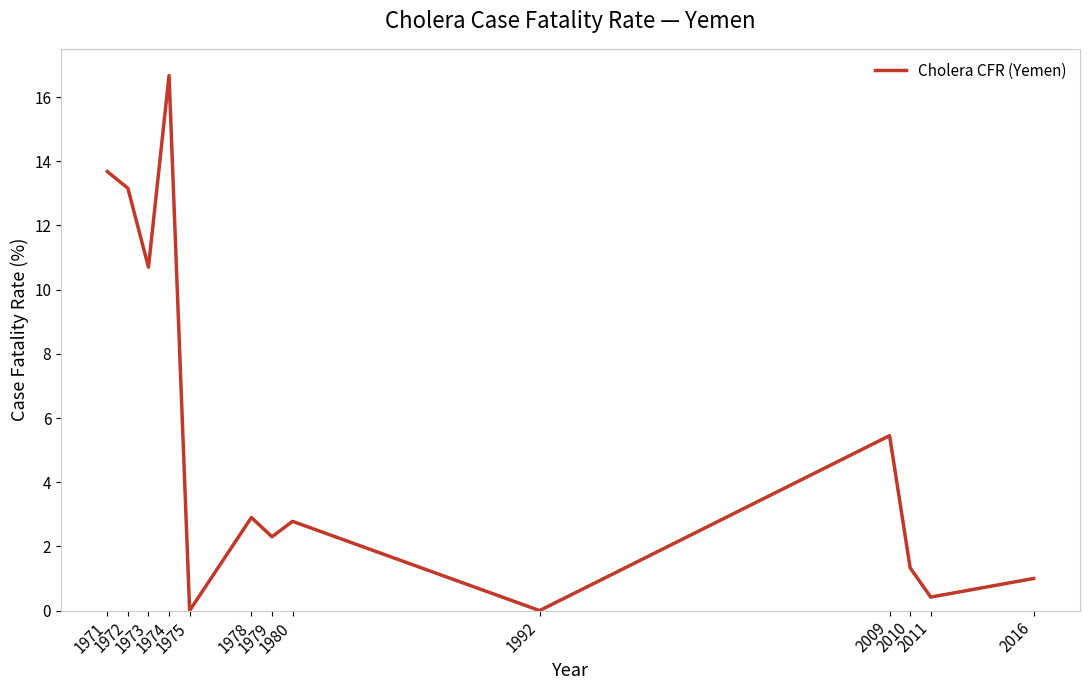

What is the maximum value shown in the chart?

16.7